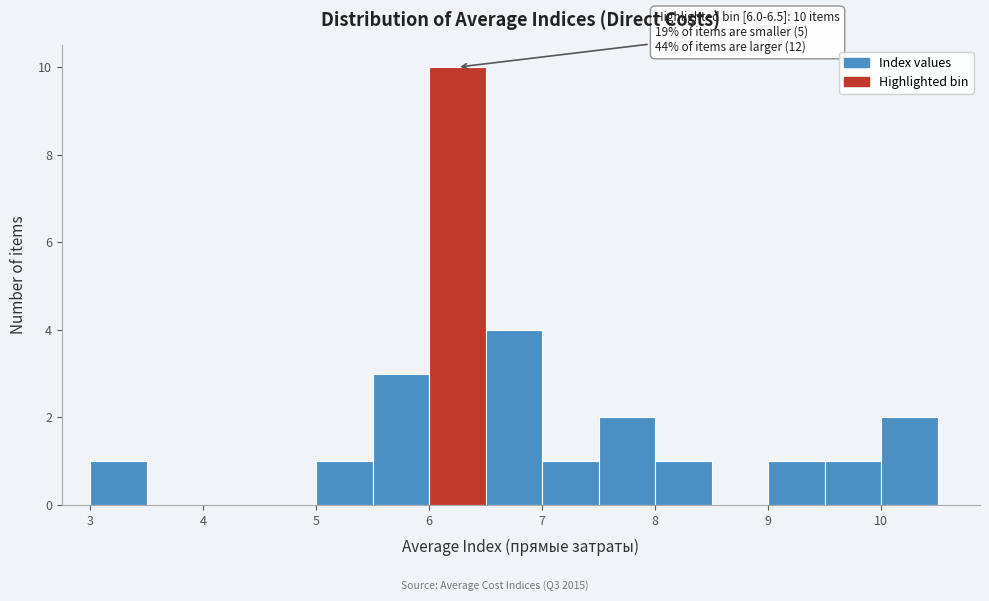

Which range on the x-axis has the tallest bar?

6.0 to 6.5